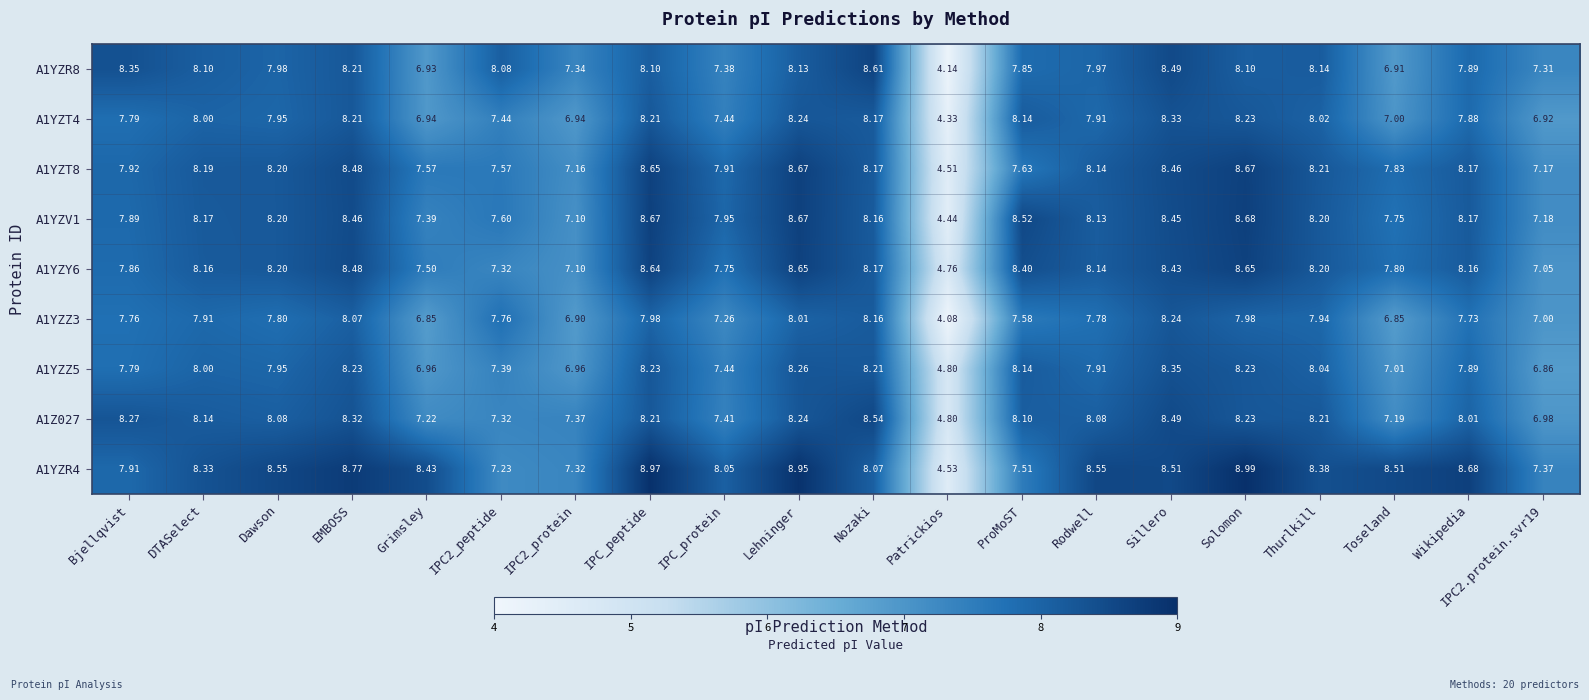

Count the number of data series in this chart.

9